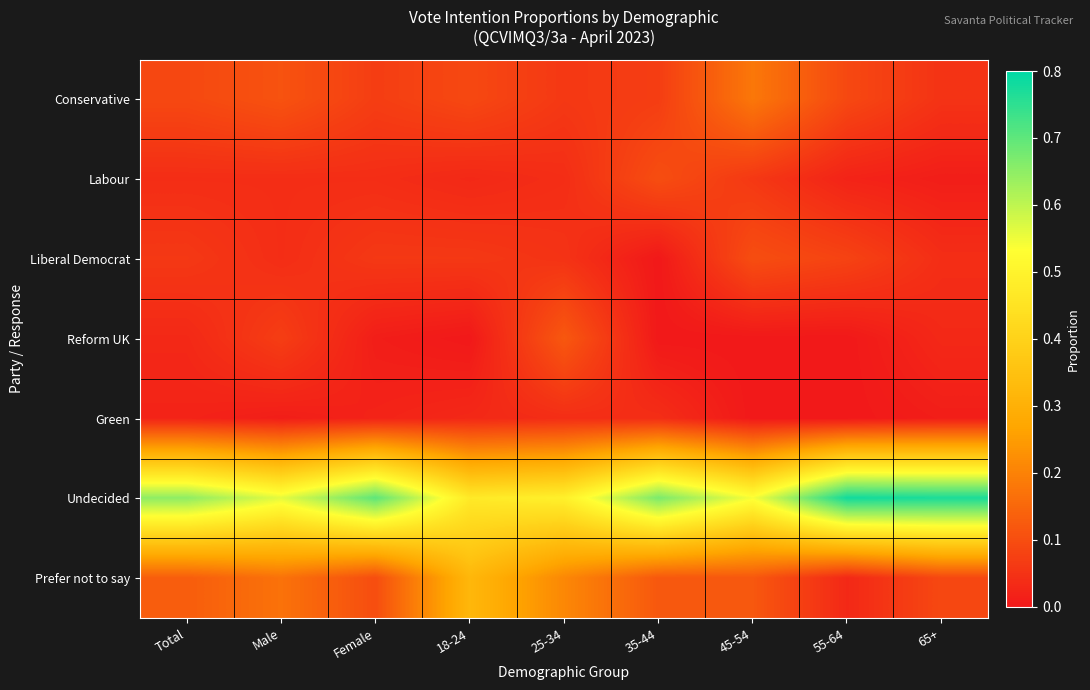

Which series has the largest range (max minus min)?

Undecided